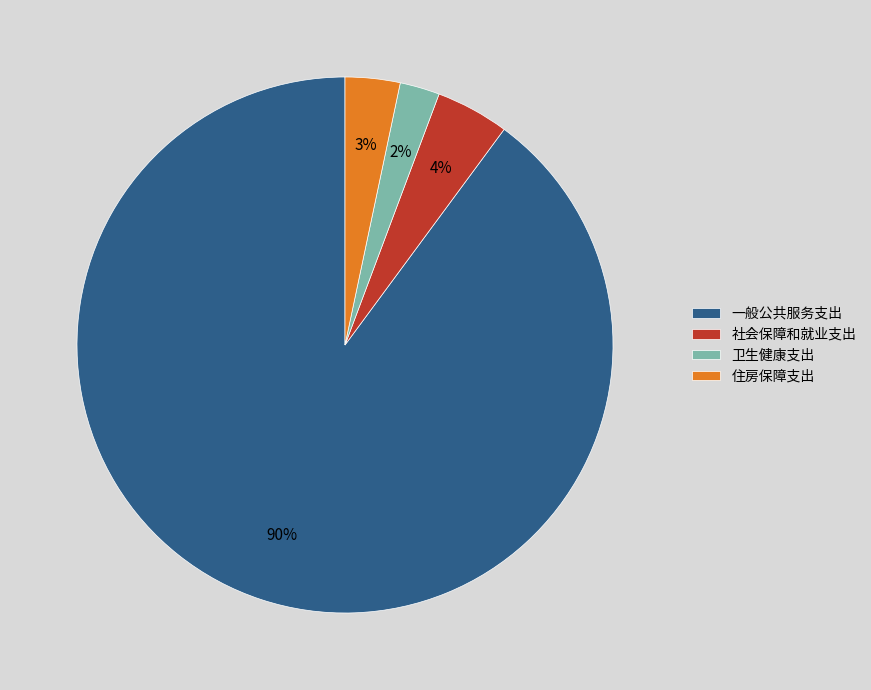

To the nearest percent, what percentage of the pie is 卫生健康支出?

2%